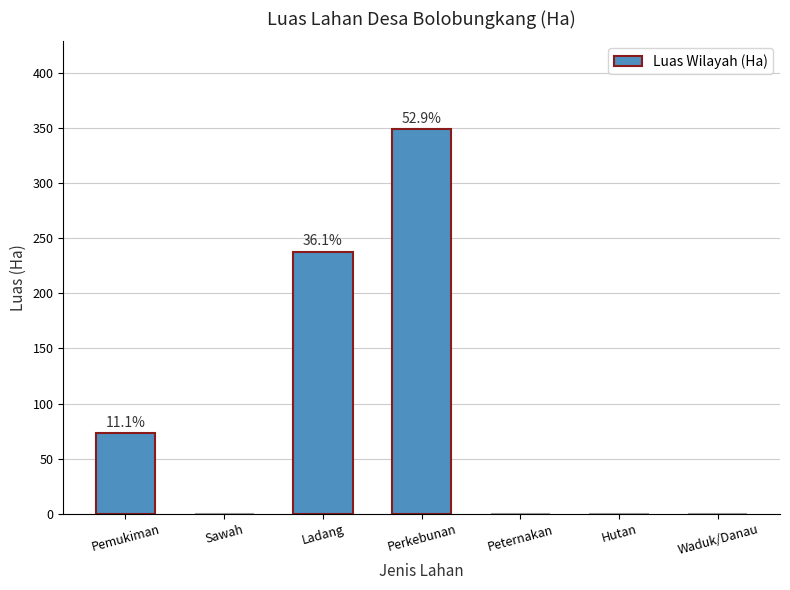

What is the average value?

94